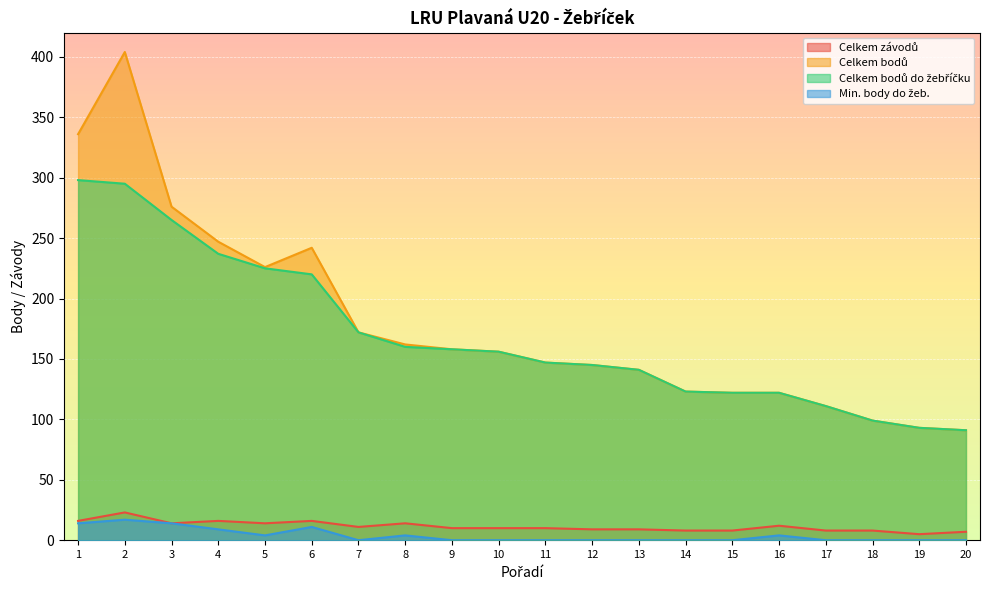

Where is Min. body do žeb. nearest to the value 8?

4